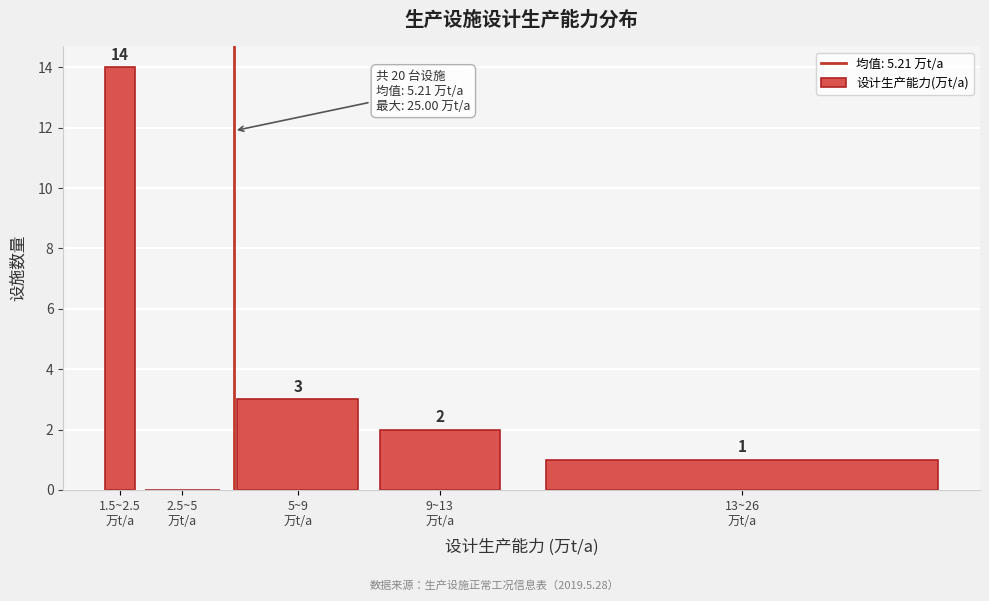

What is the sum of all values?

20